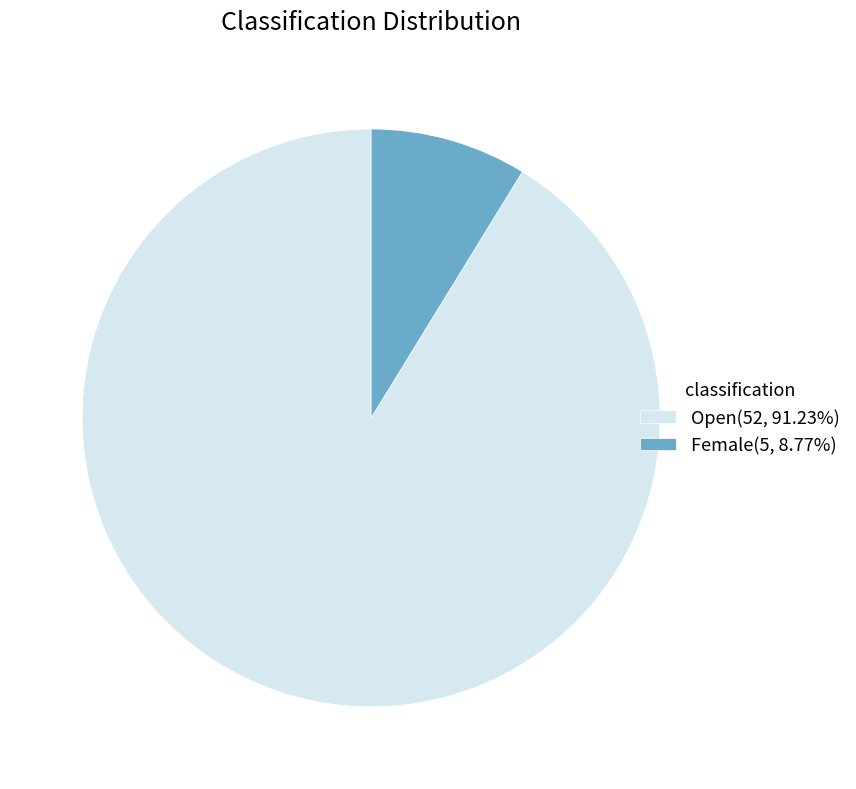

True or false: Female accounts for 9% of the total.

True